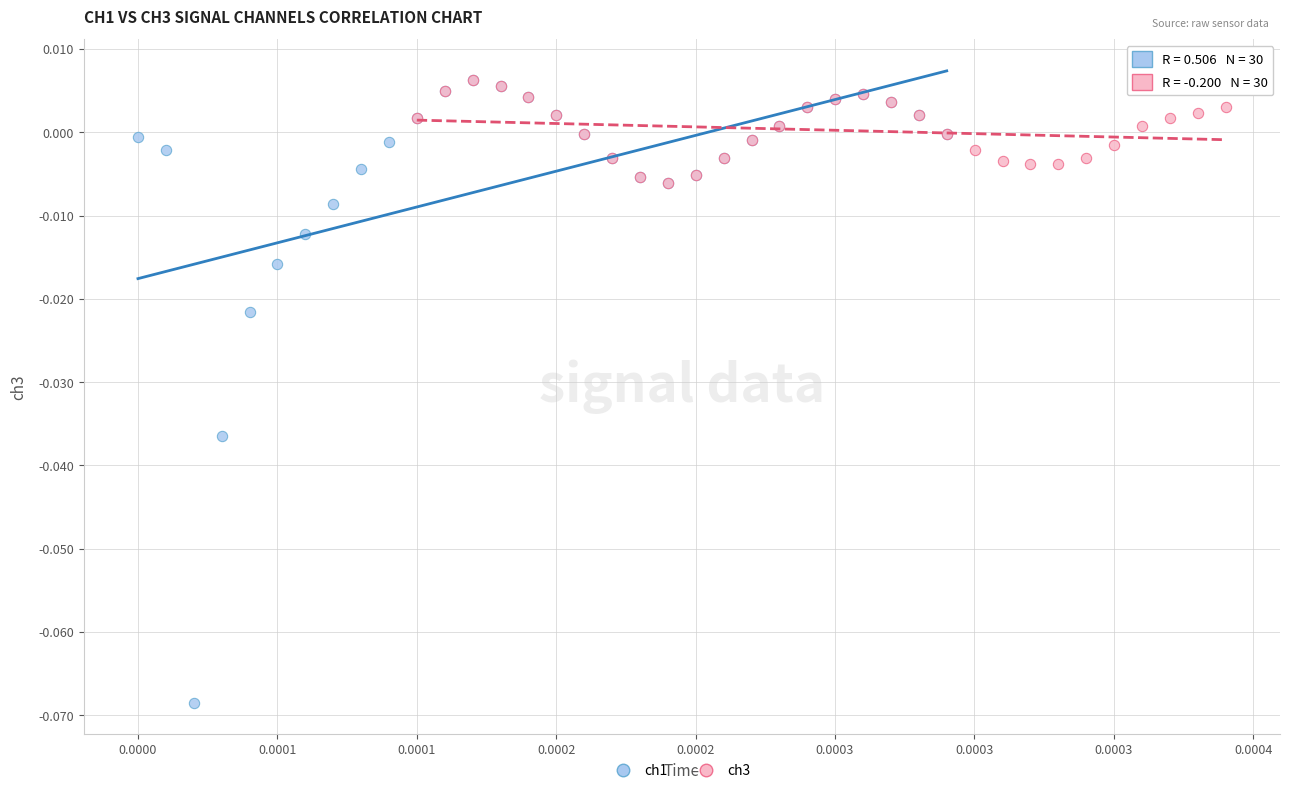

What are all the series names shown in the legend?

ch1, ch3